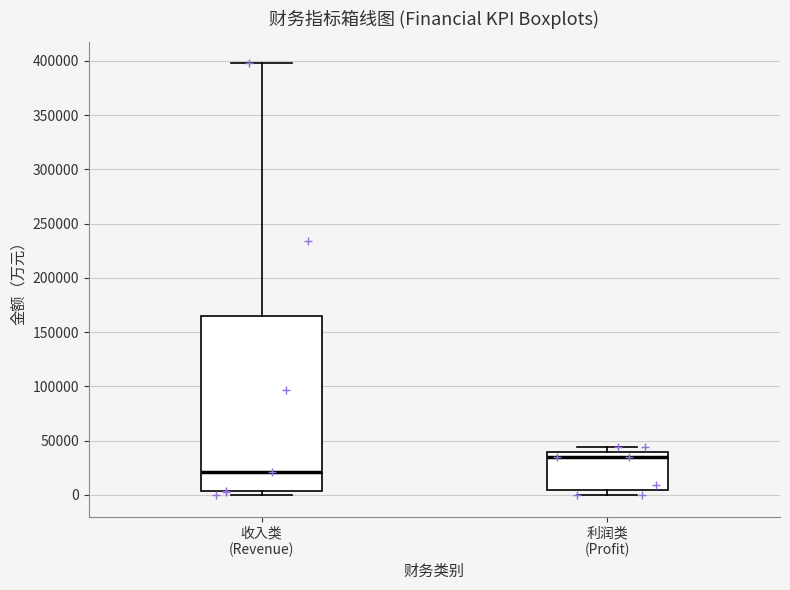

Where is the lower edge of the box for 利润类 (Profit) on the y-axis? The values are not printed on the chart, so give them approximately, as read against the axis.

5000